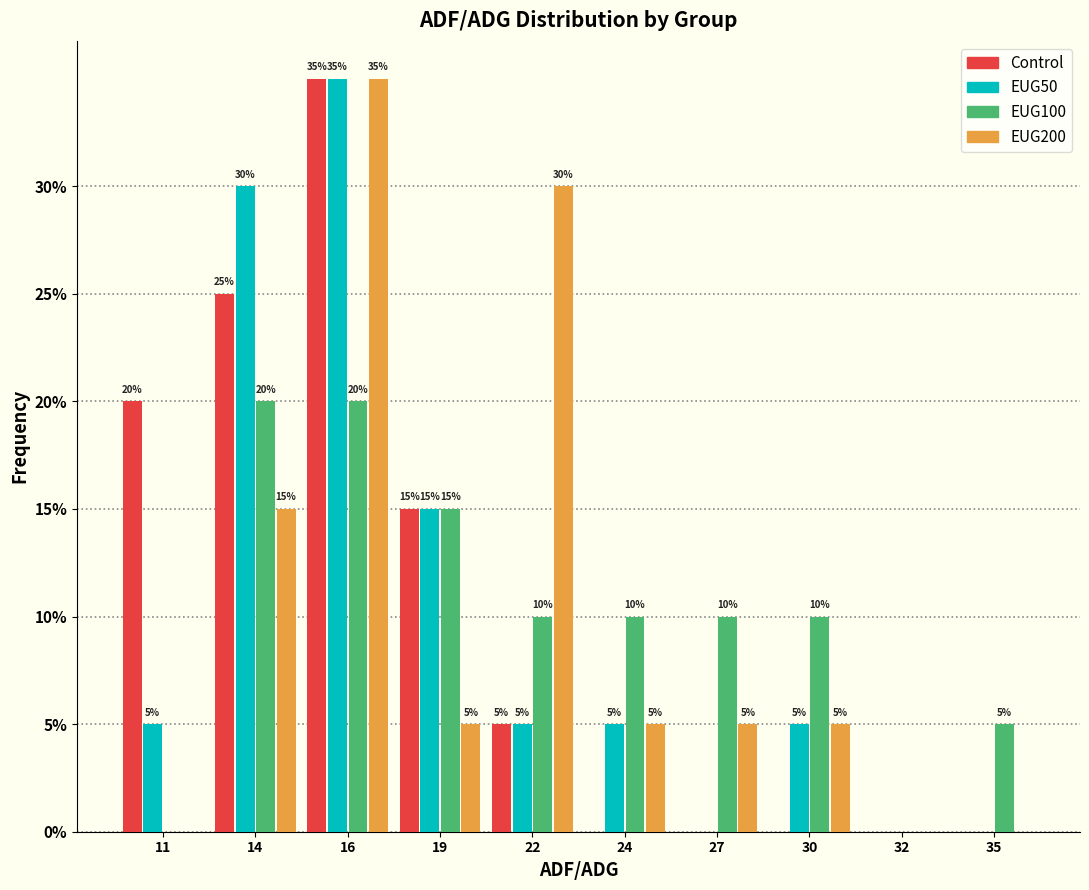

Reading left to right, transcribe all the data shown in this chart.

Control: 11=20	14=25	16=35	19=15	22=5	24=0	27=0	30=0	32=0	35=0
EUG50: 11=5	14=30	16=35	19=15	22=5	24=5	27=0	30=5	32=0	35=0
EUG100: 11=0	14=20	16=20	19=15	22=10	24=10	27=10	30=10	32=0	35=5
EUG200: 11=0	14=15	16=35	19=5	22=30	24=5	27=5	30=5	32=0	35=0